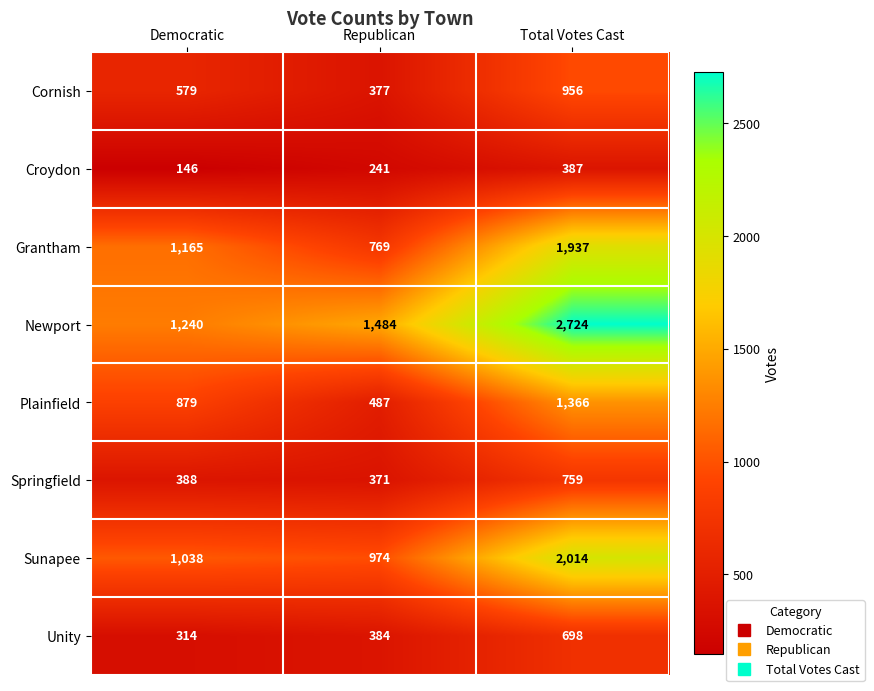

What is the difference between the maximum and second lowest values in the Unity series?

314